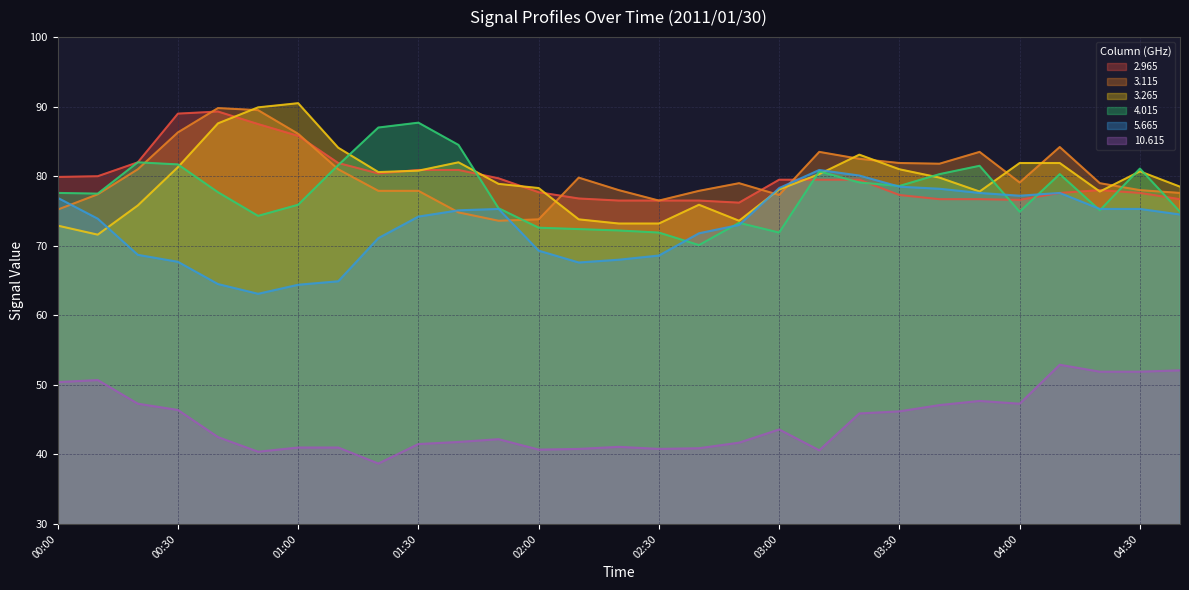

Reading right to left, list all the values displayed in this chart.

  2.965: 76.7	77.6	78.0	77.6	76.6	76.7	76.7	77.3	79.5	79.5	79.5	76.2	76.5	76.5	76.5	76.8	77.7	79.7	80.9	80.9	80.4	81.9	85.8	87.5	89.3	89.0	82.0	80.0	79.9
  3.115: 77.6	78.0	79.0	84.2	79.1	83.5	81.8	81.9	82.5	83.5	77.3	79.0	77.9	76.5	78.0	79.8	73.8	73.6	74.8	77.9	77.9	81.0	86.1	89.5	89.8	86.3	81.0	77.4	75.2
  3.265: 78.5	80.7	77.8	81.9	81.9	77.8	79.8	81.0	83.1	80.3	78.1	73.6	75.9	73.2	73.2	73.8	78.3	78.9	82.0	80.8	80.6	84.1	90.5	89.9	87.6	81.3	75.8	71.6	72.9
  4.015: 74.9	81.1	75.1	80.3	74.9	81.5	80.3	78.6	79.1	80.7	71.9	73.3	70.1	71.9	72.2	72.4	72.6	75.4	84.5	87.7	87.0	81.6	75.9	74.3	77.7	81.7	82.0	77.5	77.6
  5.665: 74.5	75.3	75.3	77.6	77.2	77.6	78.2	78.5	80.1	80.9	78.3	73.0	71.8	68.6	68.0	67.6	69.3	75.3	75.1	74.2	71.1	64.9	64.4	63.1	64.5	67.7	68.7	73.9	76.9
 10.615: 52.1	51.9	51.9	52.9	47.3	47.7	47.1	46.2	45.9	40.6	43.6	41.7	40.9	40.8	41.1	40.8	40.7	42.2	41.8	41.5	38.7	41.0	41.0	40.4	42.5	46.4	47.3	50.7	50.4